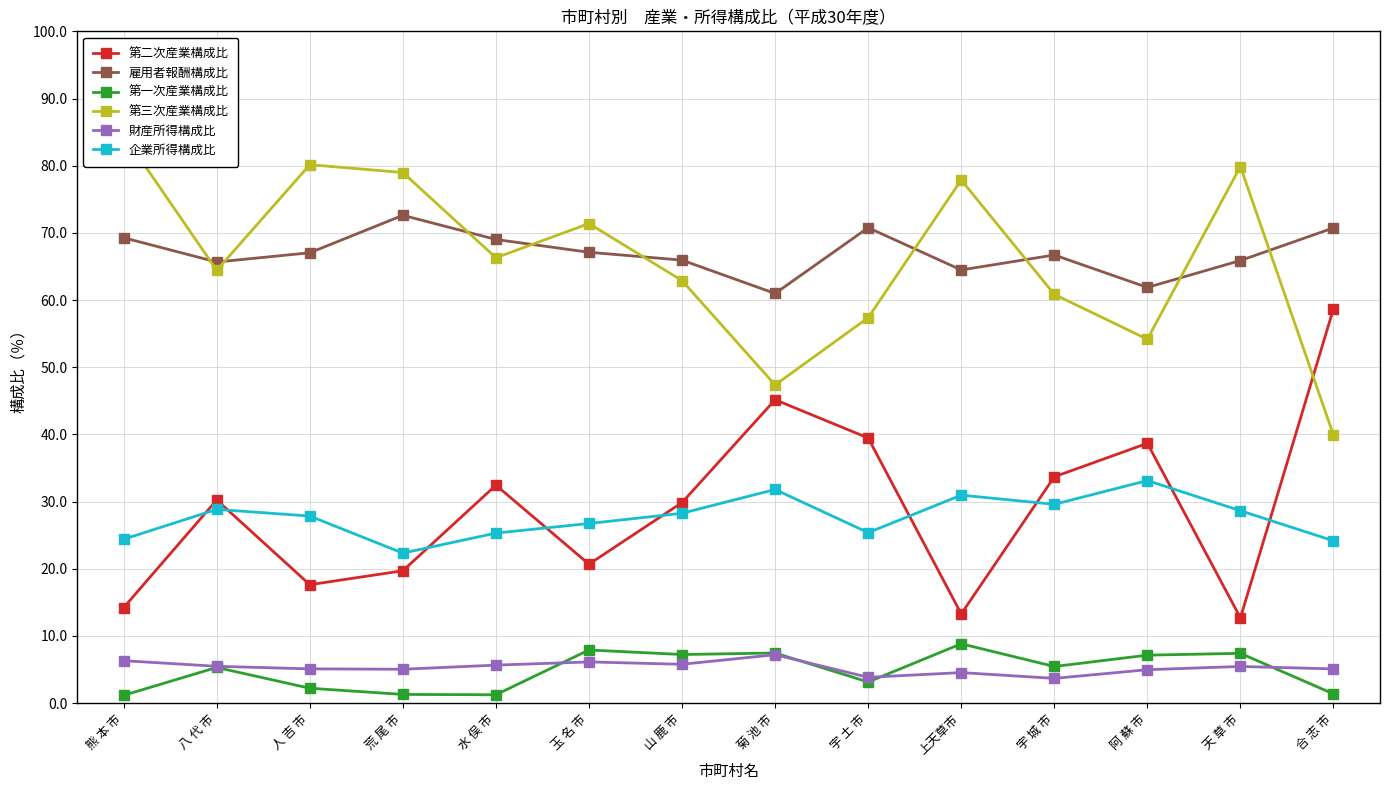

What are all the series names shown in the legend?

第二次産業構成比, 雇用者報酬構成比, 第一次産業構成比, 第三次産業構成比, 財産所得構成比, 企業所得構成比